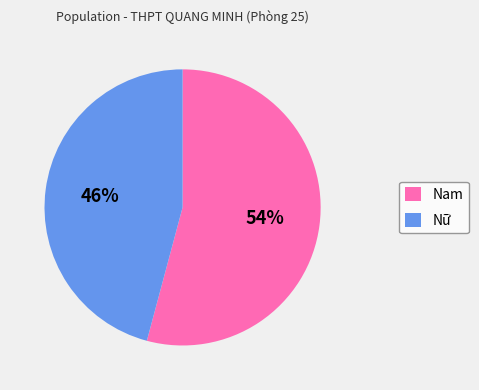

To the nearest percent, what is the difference between the largest and smallest slice percentages?

8%